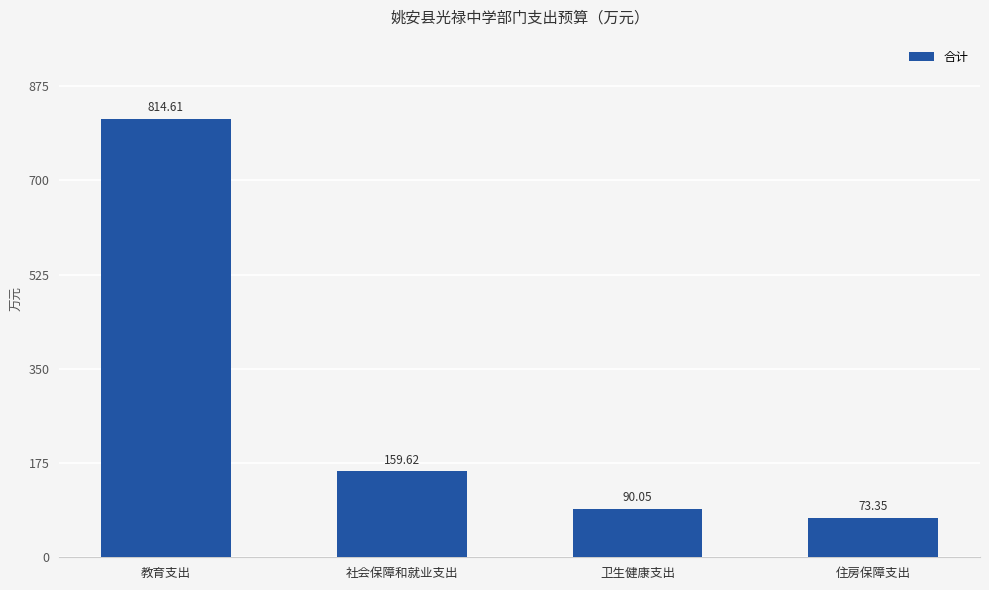

Which has a higher value, 住房保障支出 or 社会保障和就业支出?

社会保障和就业支出